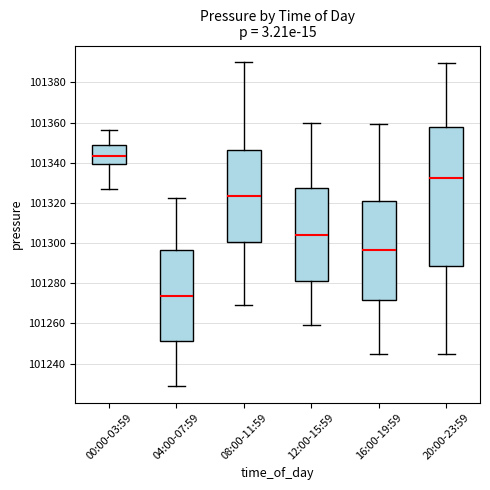

Reading left to right, transcribe this box plot: for each box, give where its median line is, the range the box spans, and where its two whiskers end, as read against the y-axis. The values are not printed on the chart, so give them approximately, as read against the axis.

00:00-03:59: median 101344, box 101340 to 101348, whiskers 101328 to 101356
04:00-07:59: median 101274, box 101252 to 101296, whiskers 101228 to 101322
08:00-11:59: median 101324, box 101300 to 101346, whiskers 101270 to 101390
12:00-15:59: median 101304, box 101280 to 101328, whiskers 101260 to 101360
16:00-19:59: median 101296, box 101272 to 101322, whiskers 101244 to 101360
20:00-23:59: median 101332, box 101288 to 101358, whiskers 101244 to 101390